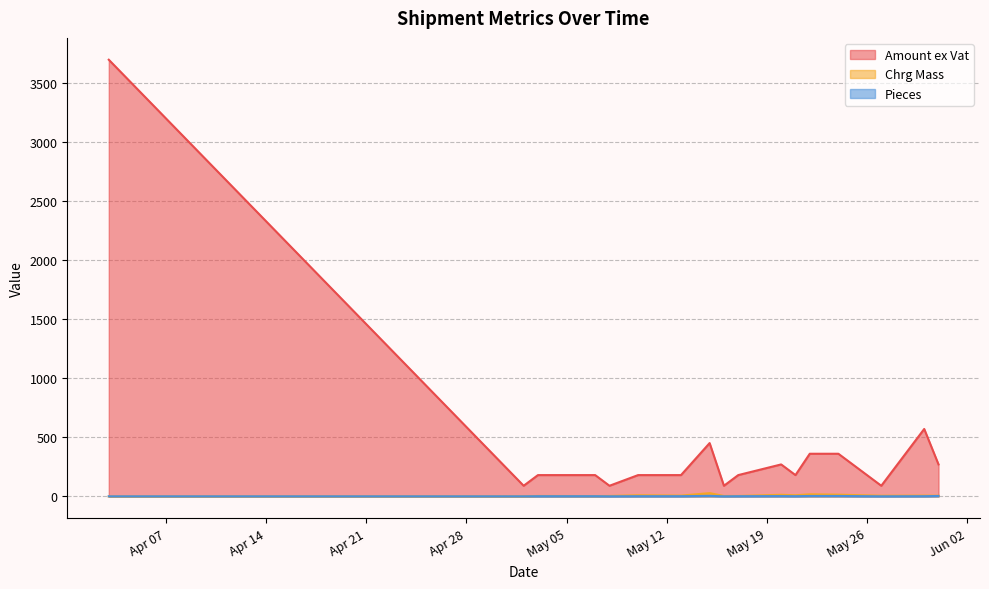

True or false: Pieces has a value of 1.7 at 8.

False